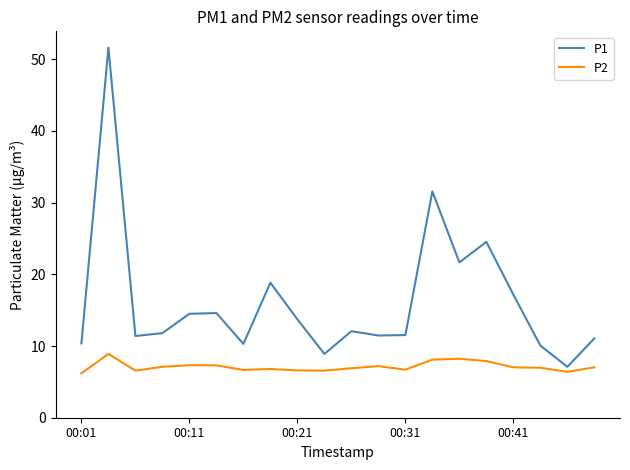

How many interior local peaks does the P1 series have?

6